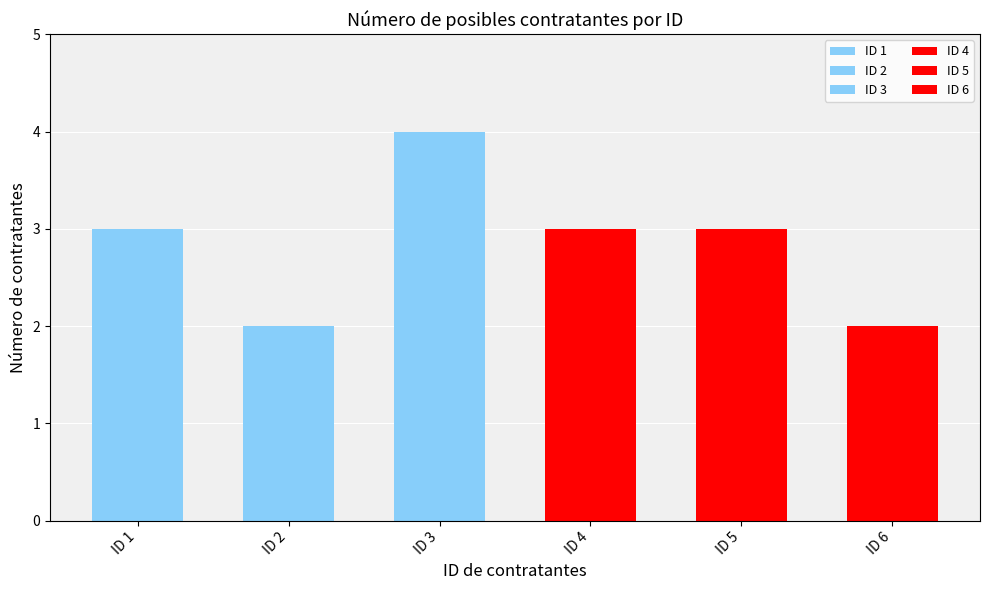

Reading right to left, list all the values displayed in this chart.

ID 6=2	ID 5=3	ID 4=3	ID 3=4	ID 2=2	ID 1=3